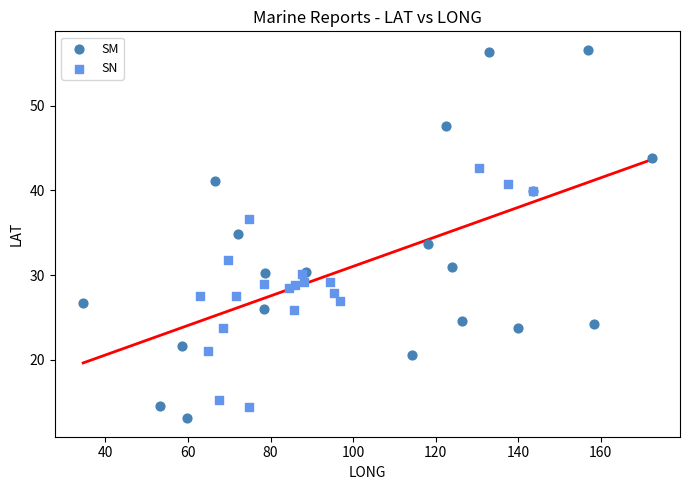

Which series contains the highest Y value?

SM